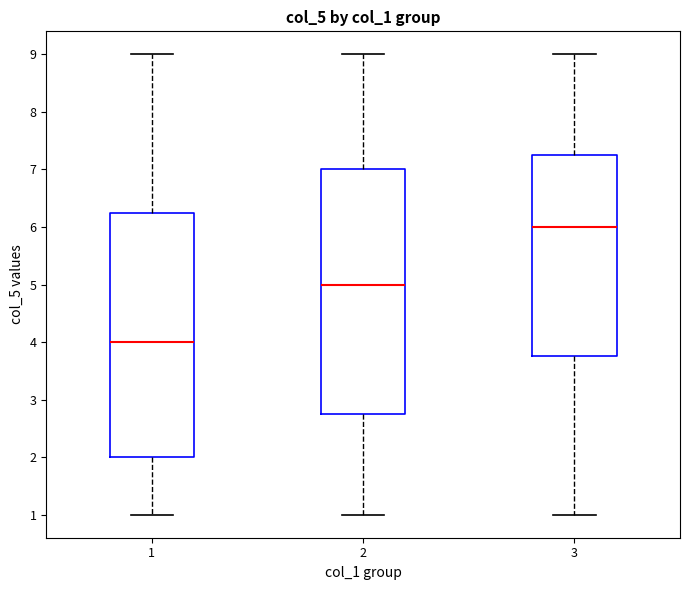

Where does the lower whisker of the box at x = 3 end on the y-axis? The values are not printed on the chart, so give them approximately, as read against the axis.

1.0